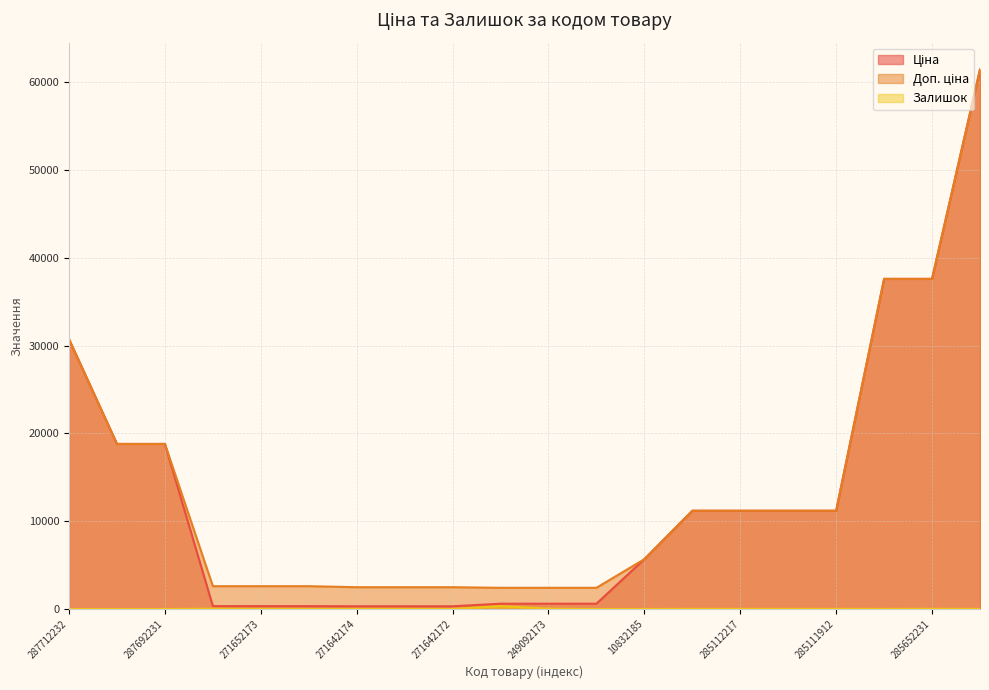

How many data points does each series have?

20